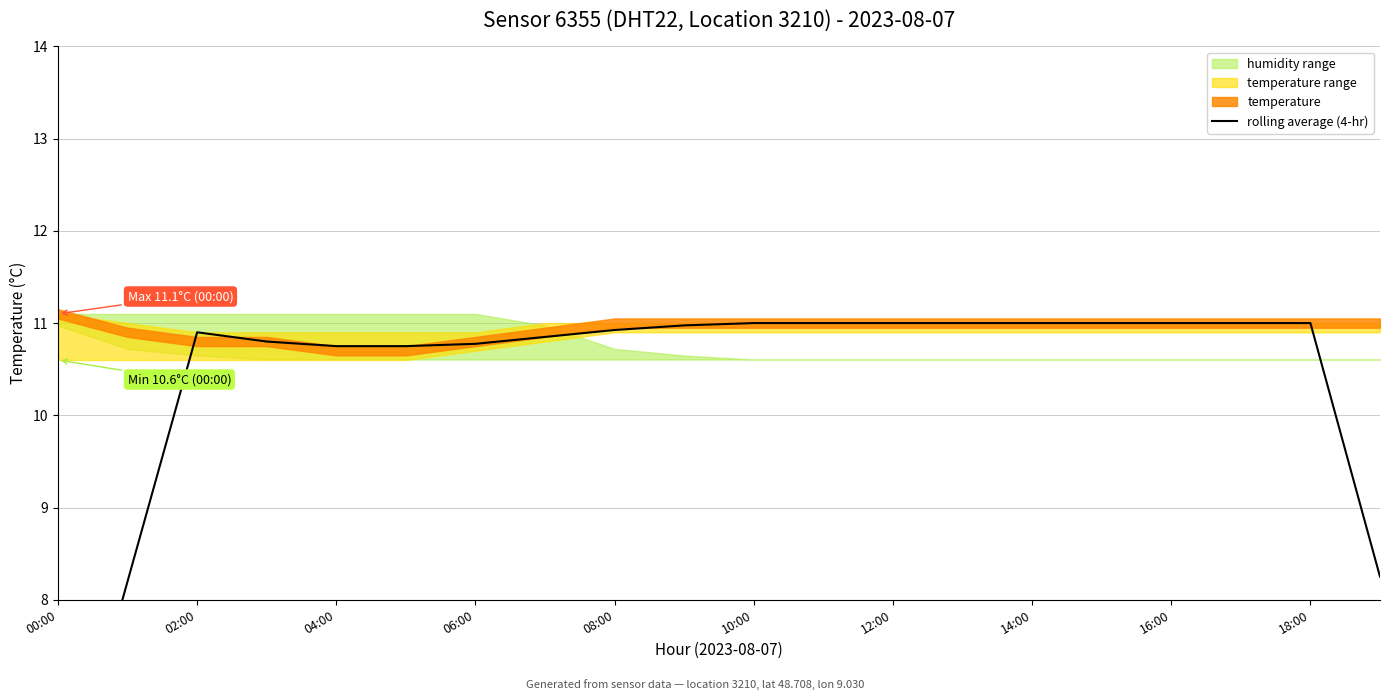

What is the minimum value shown in the chart?

5.5